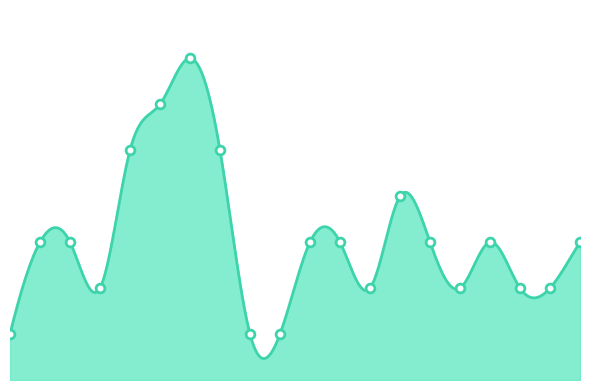

What is the ratio of the value at 16 to the value at 14?

0.5